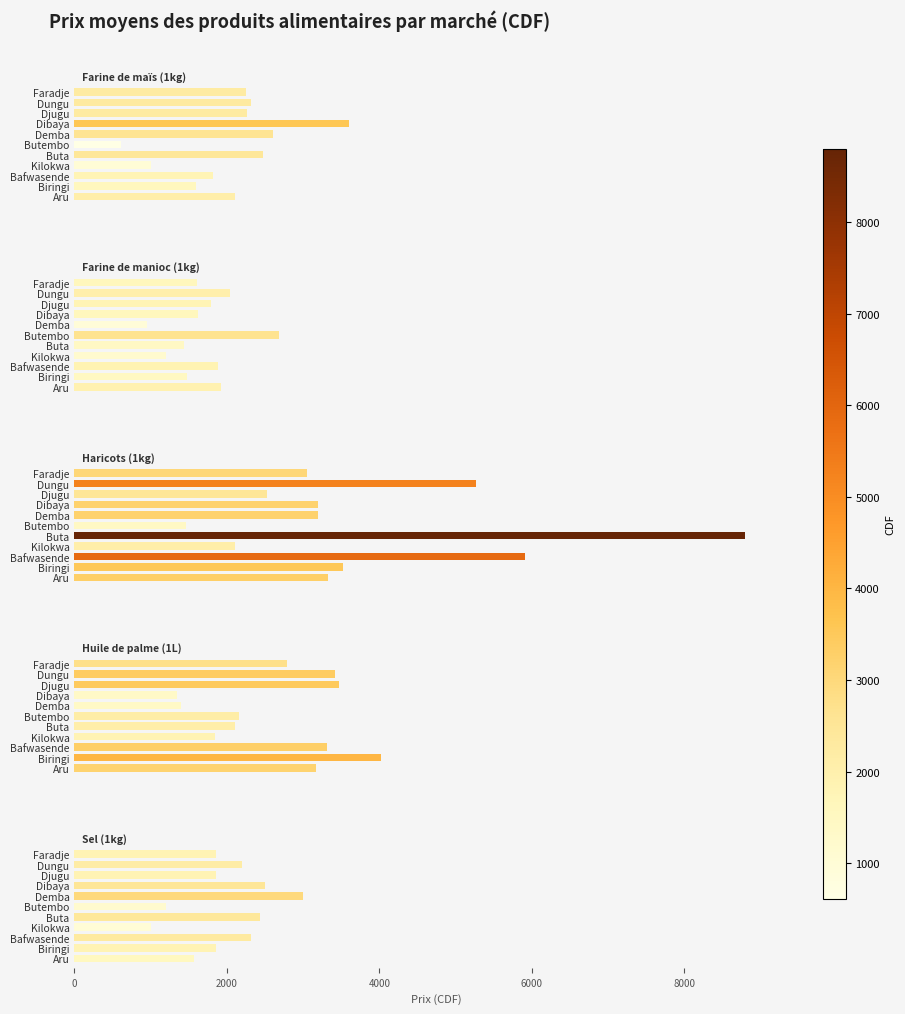

What is the sum of all Sel (1kg) values?

21759.7